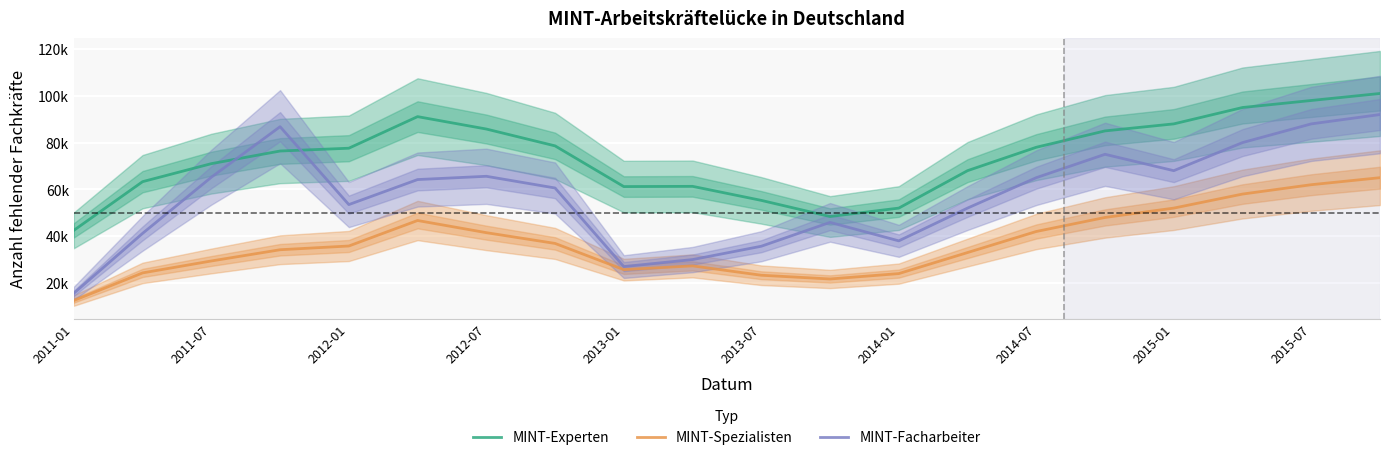

At 2014-01, list the series in order from largest to smallest.

MINT-Experten, MINT-Facharbeiter, MINT-Spezialisten